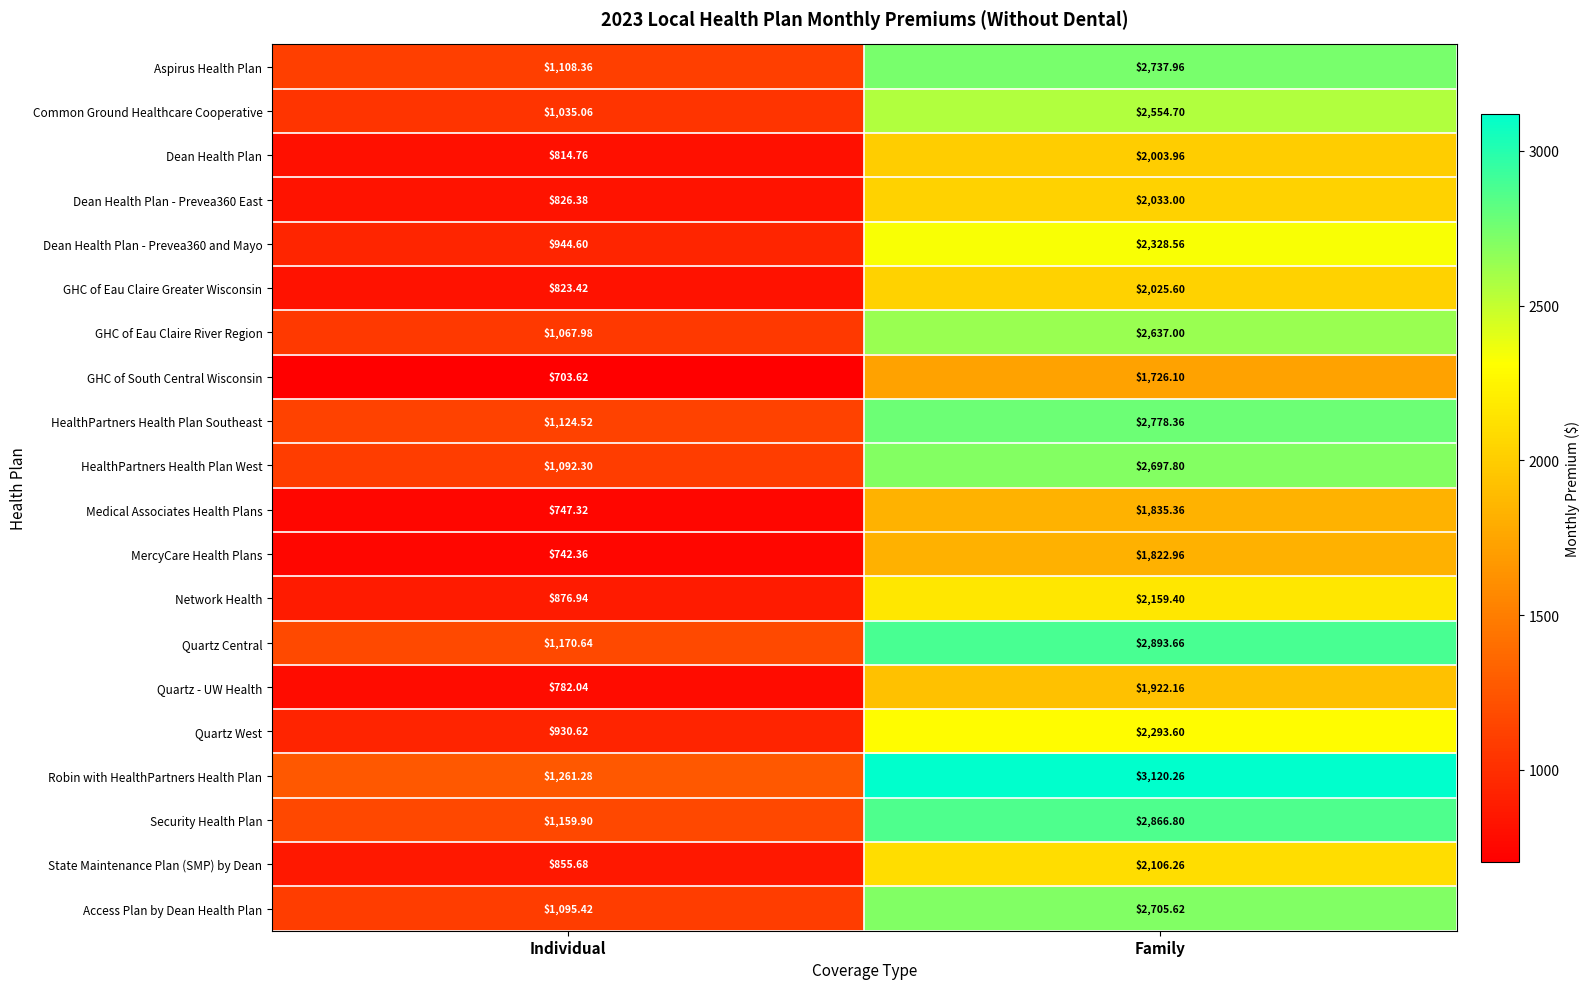

Which series has the widest spread of values?

Robin with HealthPartners Health Plan